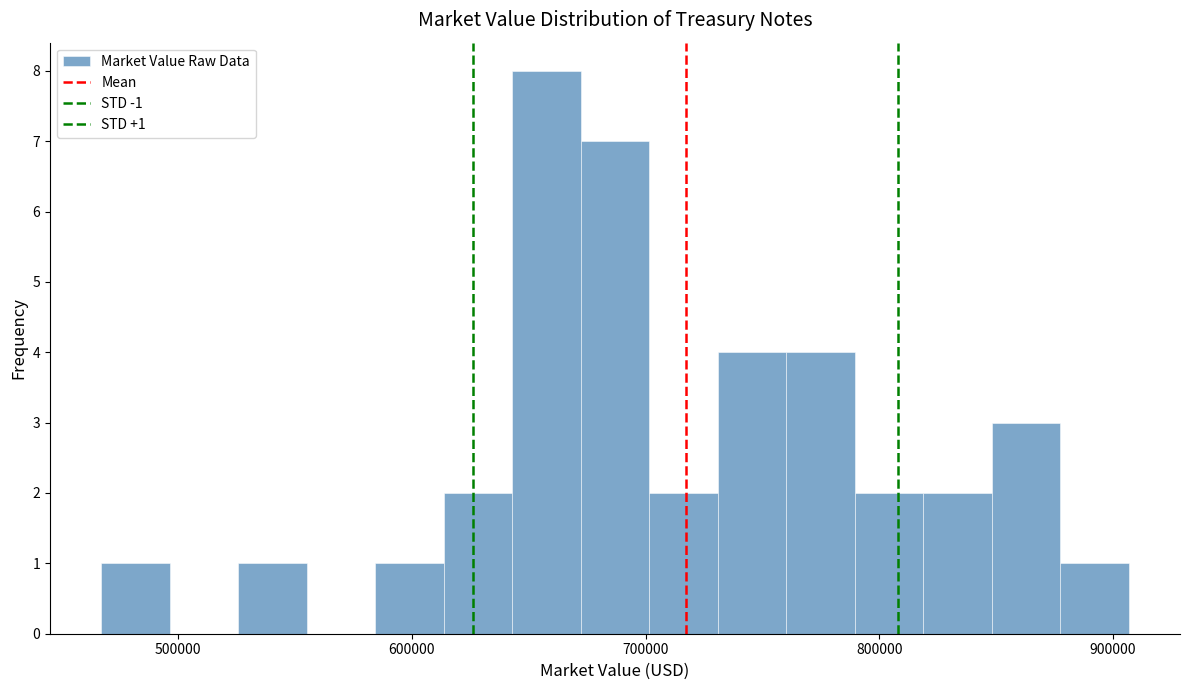

Around what value on the x-axis is the tallest bar? Give the approximate position of its centre, as read against the axis.

660000